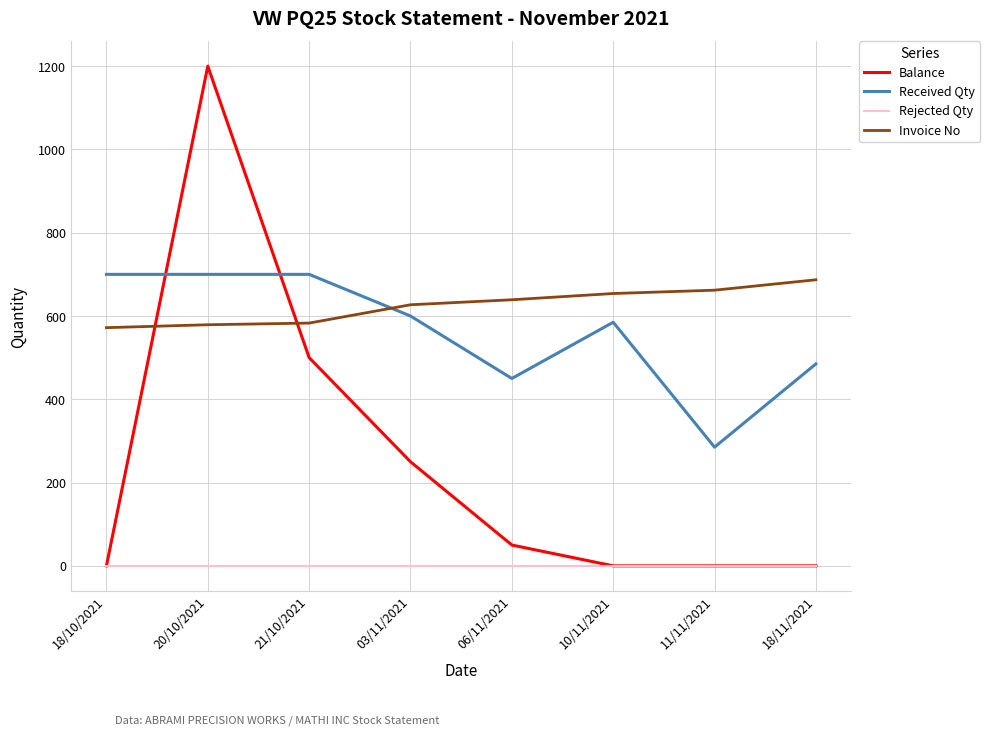

After their last crossing, which series has the higher values: Invoice No or Received Qty?

Invoice No